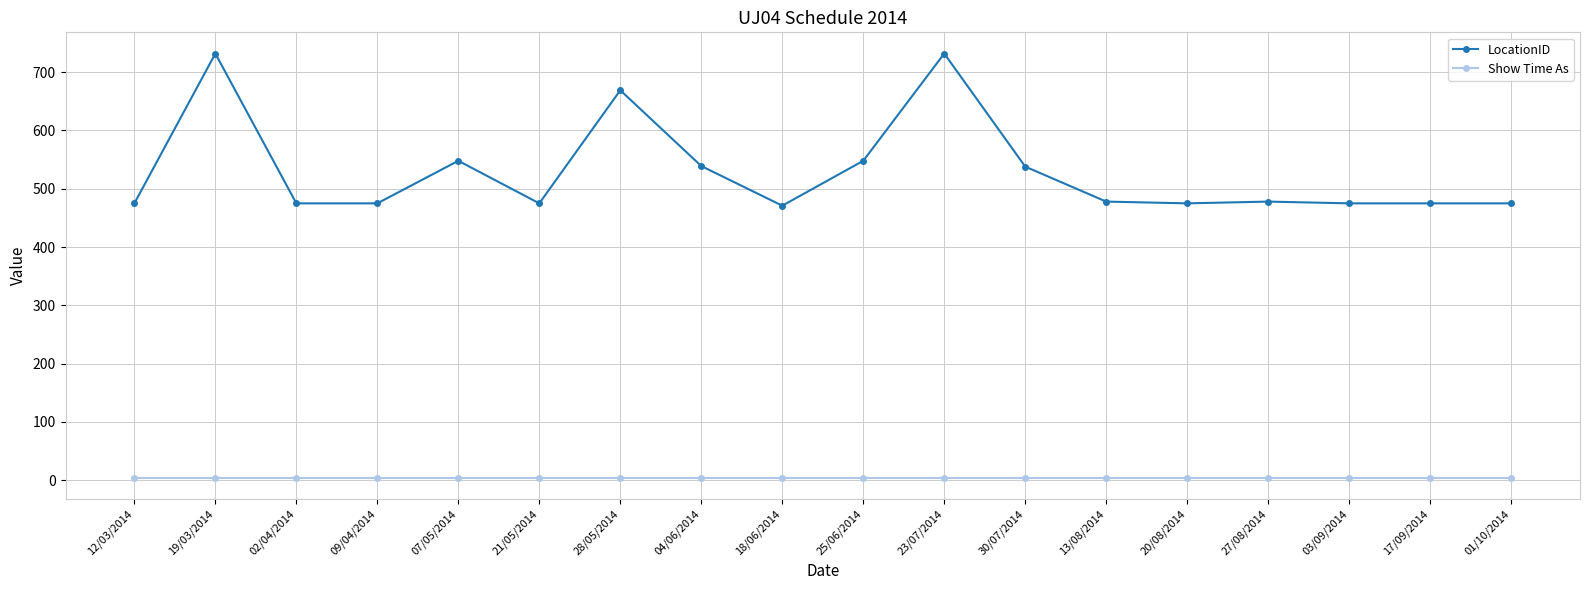

List the series in order of their overall mean, lowest first.

Show Time As, LocationID